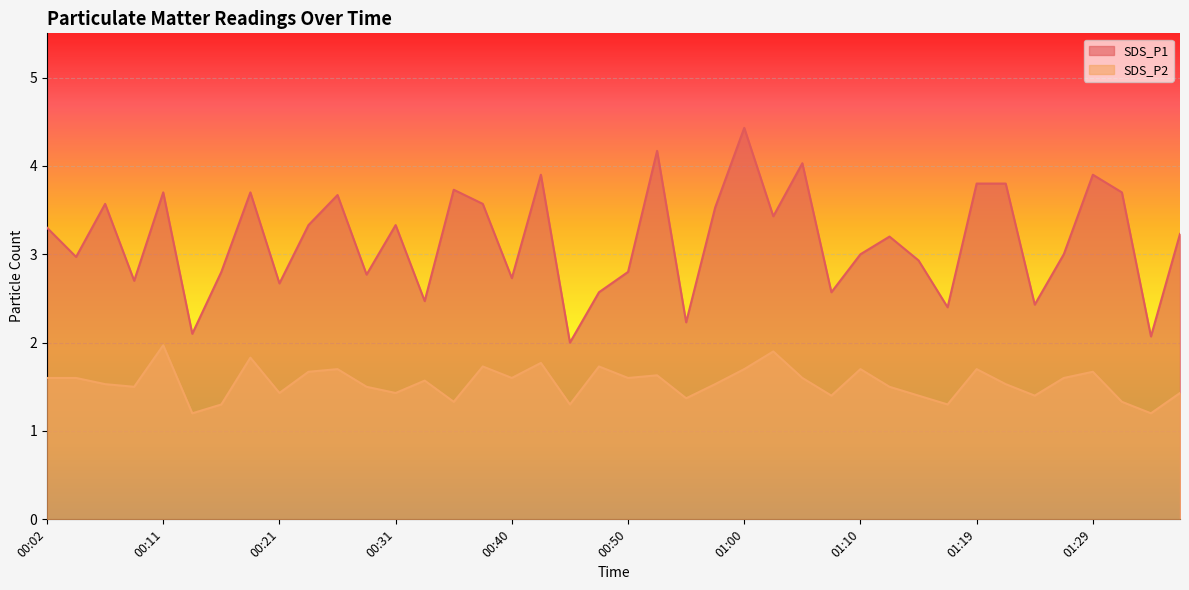

Is it true that SDS_P2 equals 1.4 at 01:15?

True